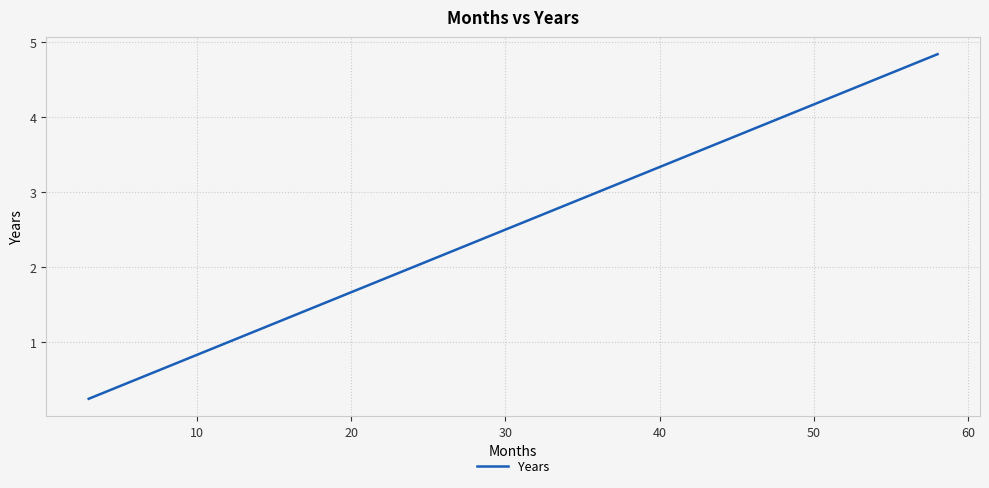

What is the difference between the maximum and minimum values?

4.6